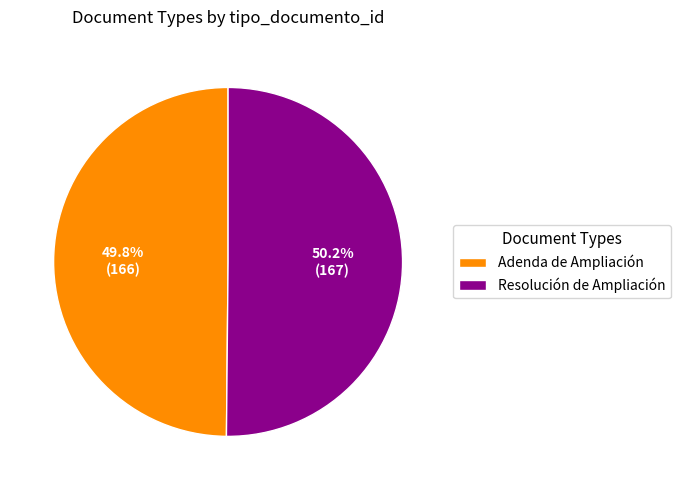

Is the sum of Resolución de Ampliación and Adenda de Ampliación greater than half?

Yes